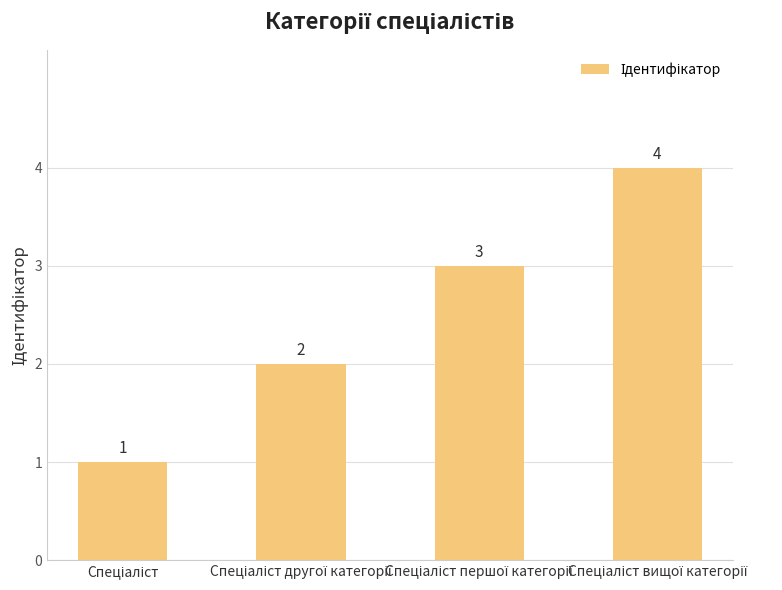

What is the maximum value shown in the chart?

4